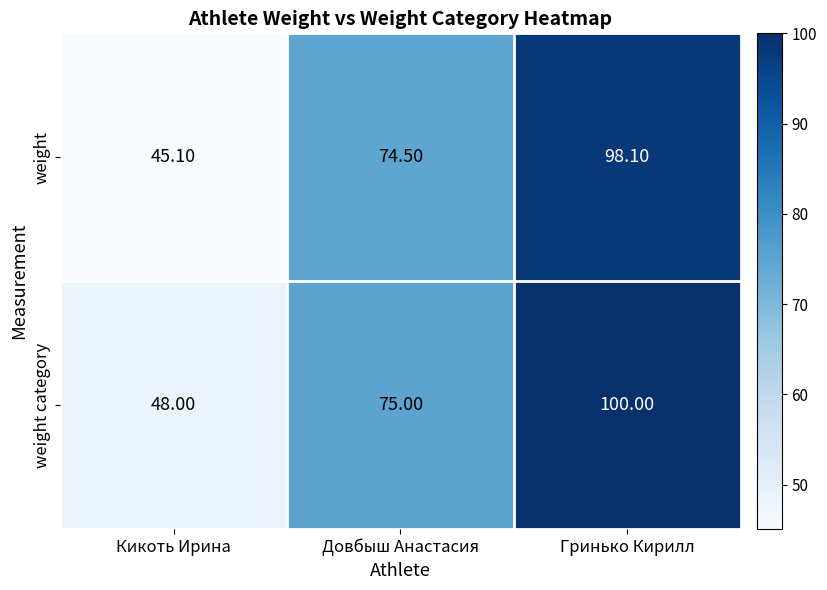

At which category does the chart reach its minimum across all series?

Кикоть Ирина